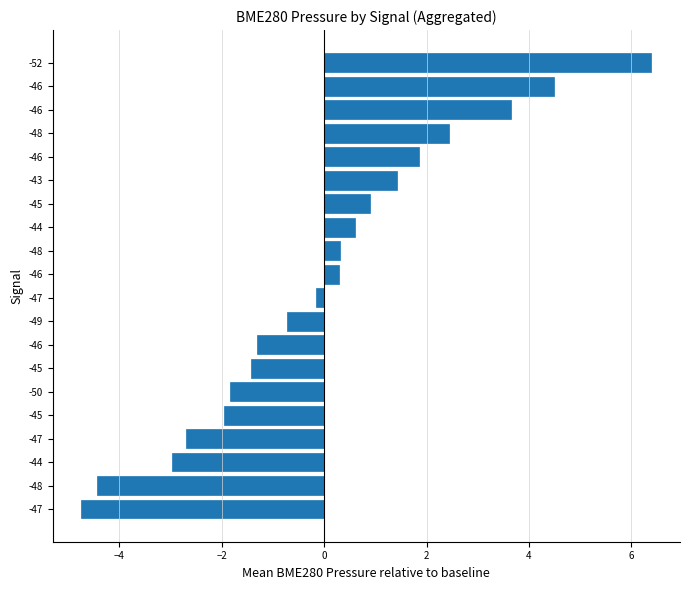

How many values exceed 0?

10